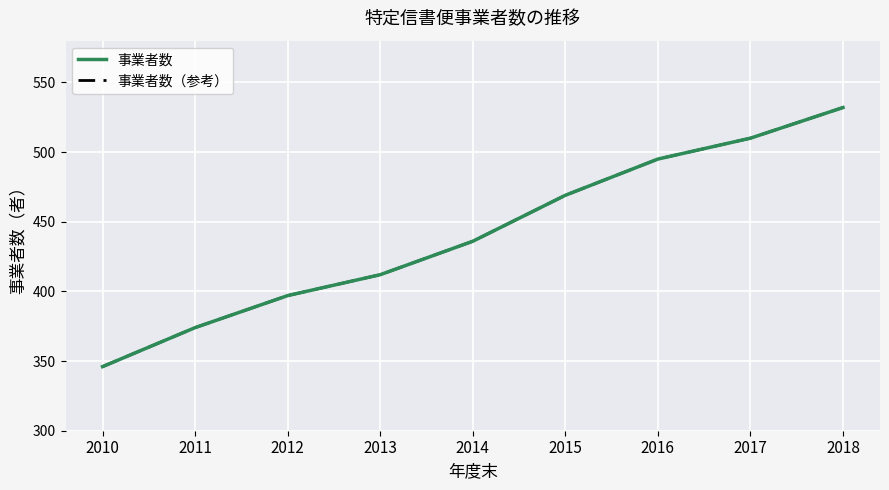

Which category has the lowest value in the 事業者数 series?

2010